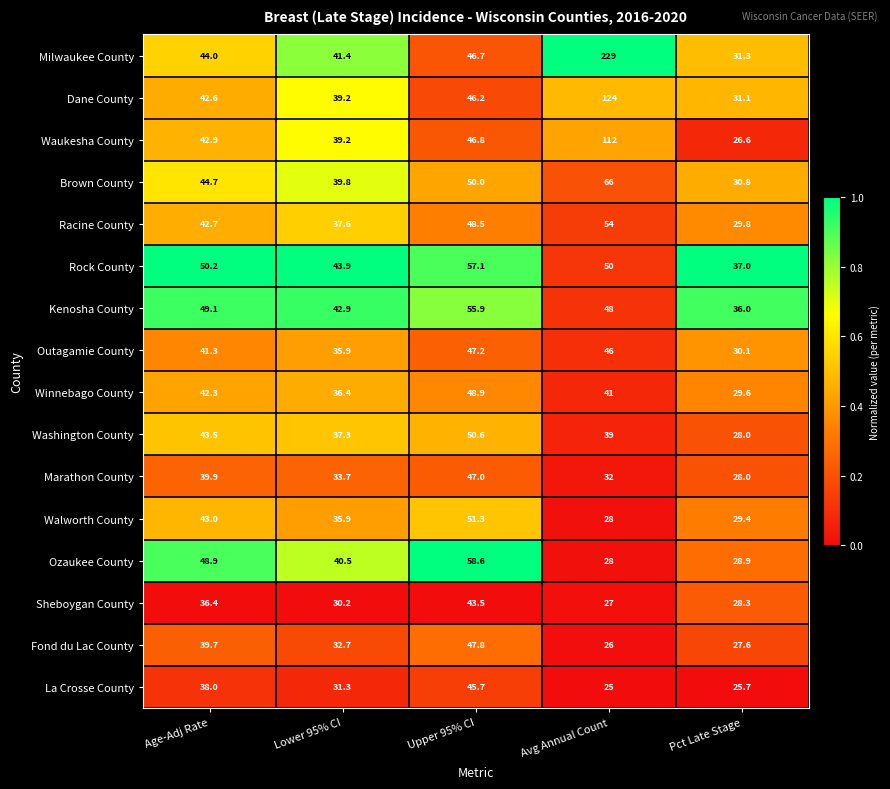

Which series has the widest spread of values?

Milwaukee County